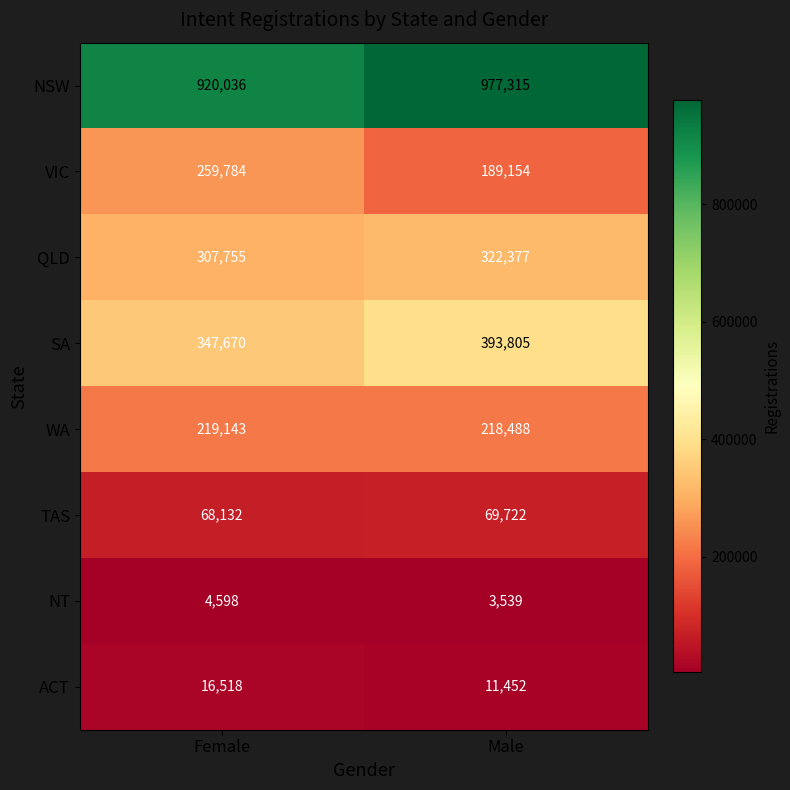

Count the number of data series in this chart.

8